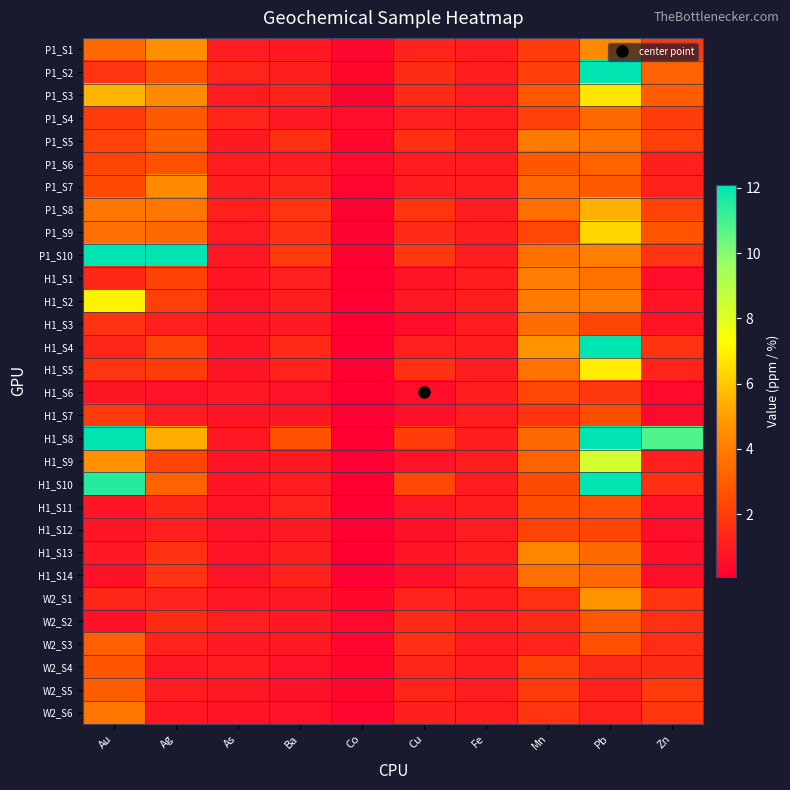

Reading right to left, list all the values displayed in this chart.

P1_S1: Zn=1.8	Pb=4.4	Mn=2.0	Fe=1.0	Cu=1.2	Co=0.3	Ba=0.8	As=1.0	Ag=4.6	Au=3.4
P1_S2: Zn=3.2	Pb=14.5	Mn=2.0	Fe=1.0	Cu=1.5	Co=0.4	Ba=1.1	As=1.2	Ag=2.8	Au=1.7
P1_S3: Zn=2.9	Pb=6.7	Mn=2.9	Fe=1.0	Cu=1.4	Co=0.2	Ba=1.2	As=1.0	Ag=4.5	Au=5.5
P1_S4: Zn=2.0	Pb=3.4	Mn=2.1	Fe=1.0	Cu=1.1	Co=0.5	Ba=0.8	As=1.3	Ag=2.9	Au=2.0
P1_S5: Zn=2.1	Pb=3.6	Mn=3.9	Fe=1.0	Cu=1.6	Co=0.3	Ba=1.6	As=0.9	Ag=3.0	Au=2.2
P1_S6: Zn=1.1	Pb=3.2	Mn=2.8	Fe=1.0	Cu=1.0	Co=0.5	Ba=1.0	As=1.0	Ag=2.6	Au=2.2
P1_S7: Zn=1.1	Pb=2.9	Mn=3.2	Fe=1.0	Cu=1.0	Co=0.3	Ba=1.3	As=1.0	Ag=4.4	Au=2.4
P1_S8: Zn=2.2	Pb=5.5	Mn=3.6	Fe=1.0	Cu=1.8	Co=0.2	Ba=1.8	As=1.1	Ag=3.8	Au=3.9
P1_S9: Zn=2.7	Pb=6.3	Mn=2.3	Fe=1.0	Cu=1.4	Co=0.2	Ba=1.6	As=1.0	Ag=3.3	Au=3.5
P1_S10: Zn=1.7	Pb=4.1	Mn=3.6	Fe=1.0	Cu=1.8	Co=0.2	Ba=2.0	As=0.8	Ag=15.8	Au=13.2
H1_S1: Zn=0.5	Pb=3.7	Mn=4.0	Fe=1.0	Cu=0.7	Co=0.1	Ba=1.1	As=0.8	Ag=2.1	Au=1.4
H1_S2: Zn=0.7	Pb=4.0	Mn=4.0	Fe=1.0	Cu=0.8	Co=0.1	Ba=1.0	As=0.8	Ag=2.1	Au=7.0
H1_S3: Zn=0.7	Pb=2.3	Mn=3.5	Fe=1.0	Cu=0.5	Co=0.1	Ba=0.9	As=0.8	Ag=1.1	Au=1.7
H1_S4: Zn=1.7	Pb=12.1	Mn=4.7	Fe=1.0	Cu=1.1	Co=0.1	Ba=1.4	As=0.8	Ag=2.2	Au=1.3
H1_S5: Zn=1.2	Pb=6.9	Mn=3.6	Fe=1.0	Cu=1.6	Co=0.1	Ba=1.2	As=0.8	Ag=2.0	Au=1.7
H1_S6: Zn=0.4	Pb=1.8	Mn=2.3	Fe=1.0	Cu=0.5	Co=0.0	Ba=0.7	As=0.8	Ag=0.7	Au=0.8
H1_S7: Zn=0.4	Pb=2.5	Mn=1.7	Fe=1.0	Cu=0.6	Co=0.1	Ba=0.8	As=0.7	Ag=1.0	Au=1.9
H1_S8: Zn=10.8	Pb=24.2	Mn=3.3	Fe=1.0	Cu=2.0	Co=0.1	Ba=2.6	As=0.9	Ag=5.4	Au=19.0
H1_S9: Zn=1.1	Pb=8.3	Mn=3.2	Fe=1.0	Cu=0.7	Co=0.1	Ba=0.9	As=0.7	Ag=2.2	Au=4.6
H1_S10: Zn=1.6	Pb=12.4	Mn=2.4	Fe=1.0	Cu=2.3	Co=0.1	Ba=1.0	As=0.8	Ag=3.2	Au=11.5
H1_S11: Zn=0.7	Pb=2.6	Mn=2.6	Fe=1.0	Cu=0.8	Co=0.1	Ba=1.2	As=0.7	Ag=1.3	Au=0.8
H1_S12: Zn=0.5	Pb=2.3	Mn=2.2	Fe=1.0	Cu=0.6	Co=0.1	Ba=0.9	As=0.7	Ag=1.1	Au=0.8
H1_S13: Zn=0.6	Pb=3.4	Mn=4.3	Fe=1.0	Cu=0.7	Co=0.1	Ba=1.0	As=0.7	Ag=1.6	Au=0.9
H1_S14: Zn=0.5	Pb=3.4	Mn=3.5	Fe=1.0	Cu=0.6	Co=0.1	Ba=1.2	As=0.7	Ag=1.7	Au=0.6
W2_S1: Zn=1.8	Pb=4.7	Mn=1.6	Fe=1.0	Cu=1.2	Co=0.4	Ba=0.9	As=0.8	Ag=1.2	Au=1.4
W2_S2: Zn=1.6	Pb=2.8	Mn=1.4	Fe=1.0	Cu=1.4	Co=0.4	Ba=0.9	As=1.1	Ag=1.5	Au=0.6
W2_S3: Zn=1.5	Pb=2.6	Mn=1.2	Fe=1.0	Cu=1.6	Co=0.4	Ba=0.9	As=0.9	Ag=1.2	Au=3.1
W2_S4: Zn=1.5	Pb=1.4	Mn=2.1	Fe=1.0	Cu=1.2	Co=0.4	Ba=0.7	As=1.0	Ag=0.9	Au=2.7
W2_S5: Zn=2.0	Pb=1.2	Mn=1.9	Fe=1.0	Cu=1.2	Co=0.4	Ba=0.7	As=0.9	Ag=1.0	Au=3.0
W2_S6: Zn=1.8	Pb=1.1	Mn=1.8	Fe=1.0	Cu=1.0	Co=0.3	Ba=0.6	As=0.7	Ag=0.8	Au=3.8